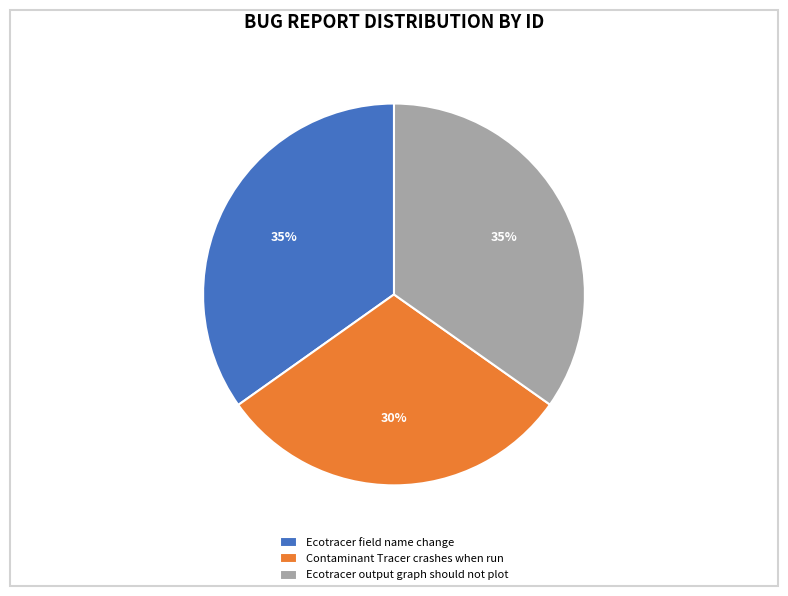

To the nearest percent, what portion does Contaminant Tracer crashes when run represent?

30%